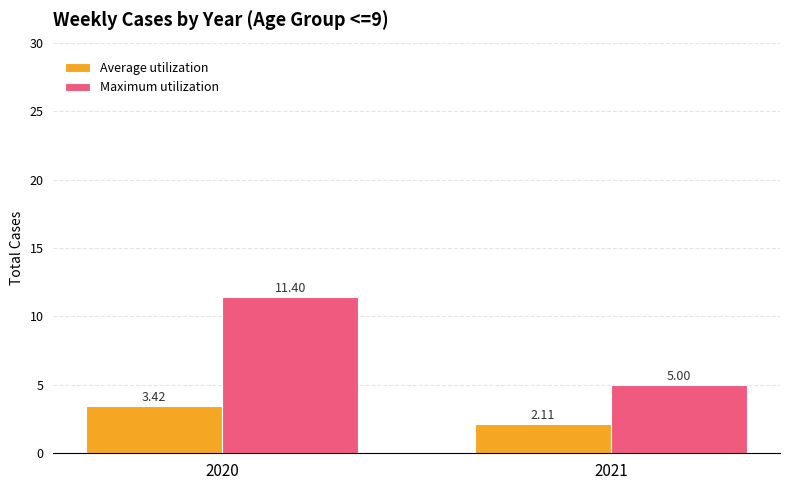

What is the spread (max minus min) of values at 2021?

2.9